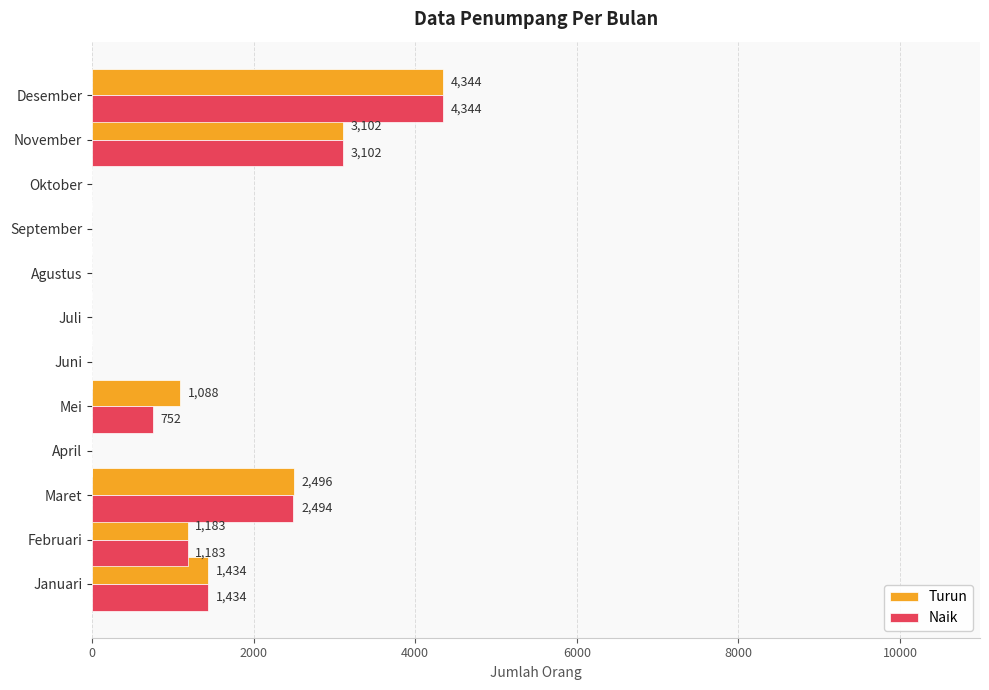

How many series are shown in this chart?

2